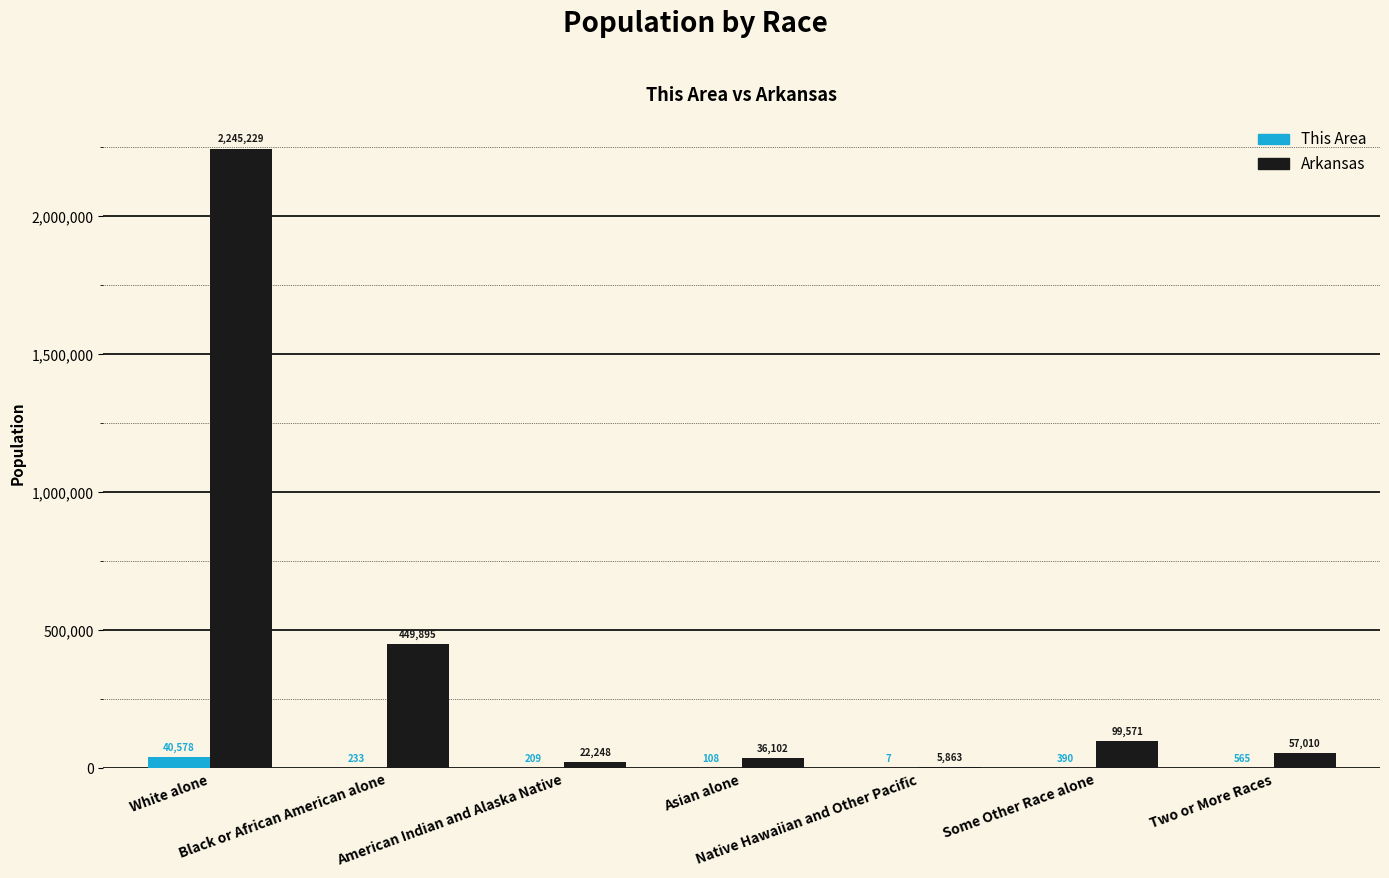

What is the greatest value displayed?

2245229